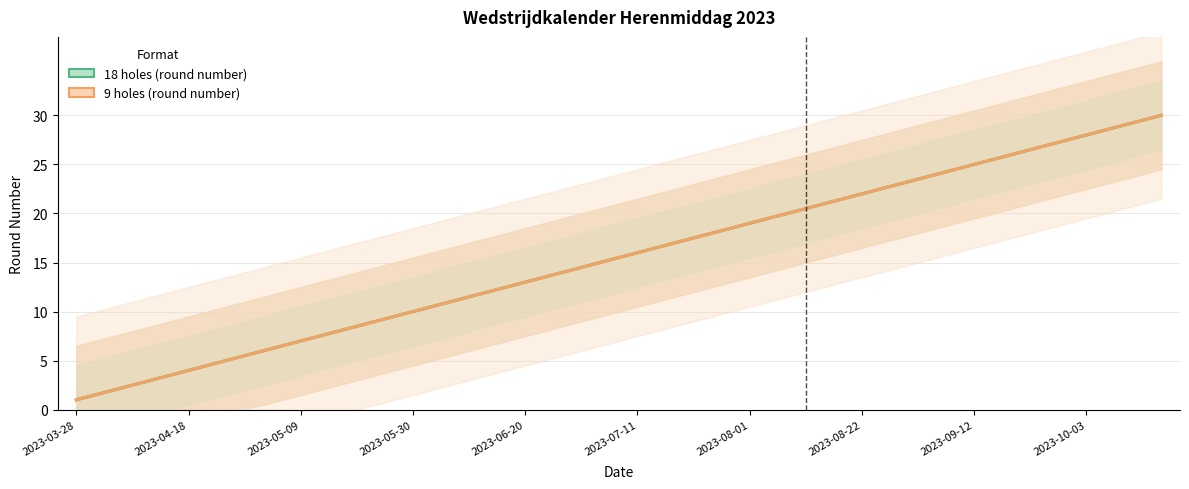

What is the difference between the maximum and minimum values in the 9 holes (round number) series?

29